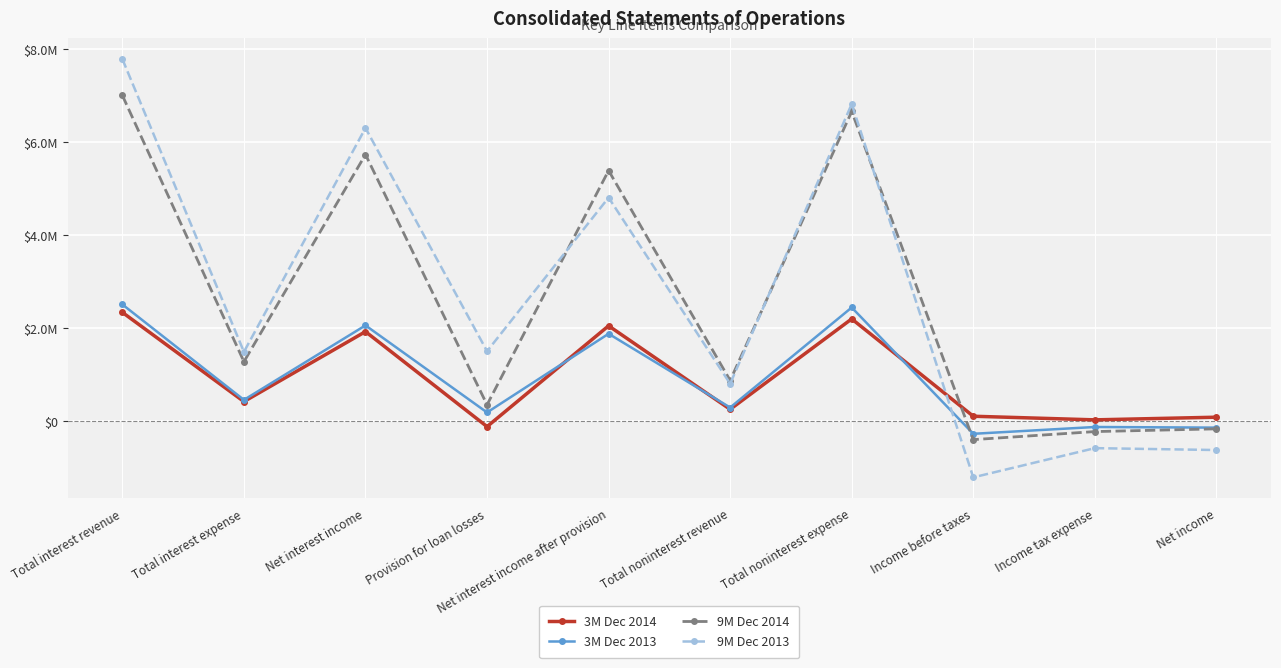

What is the label of the 9th point from the left?

Income tax expense